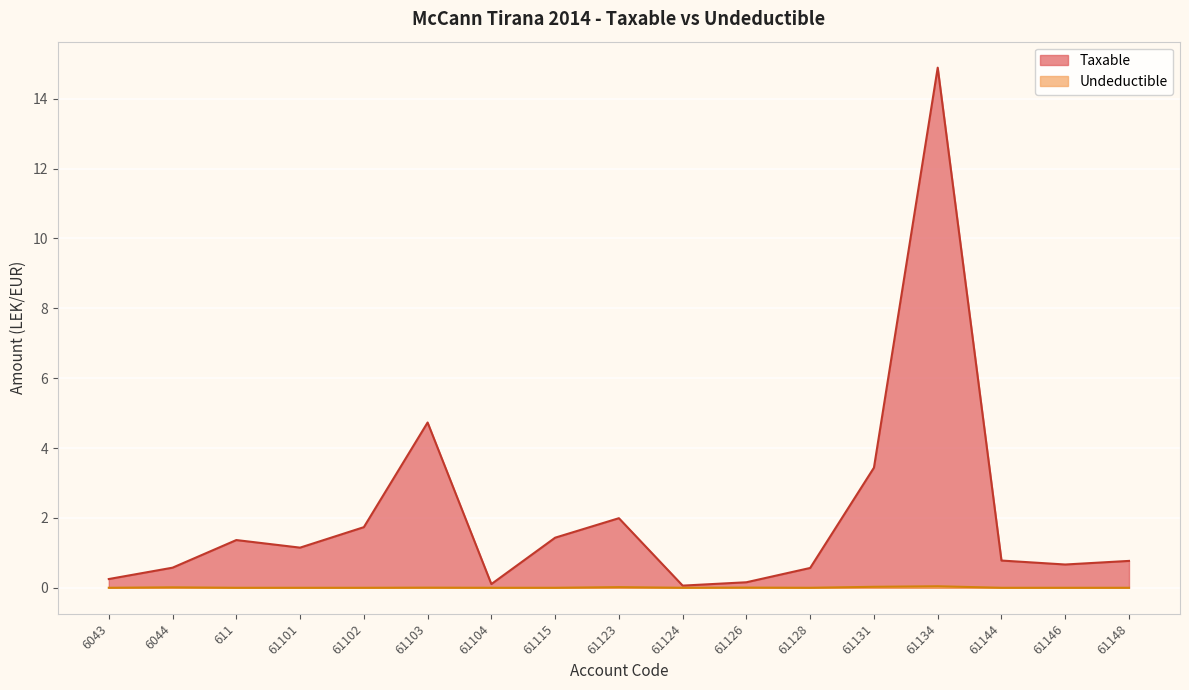

True or false: Undeductible and Taxable intersect in this chart.

False